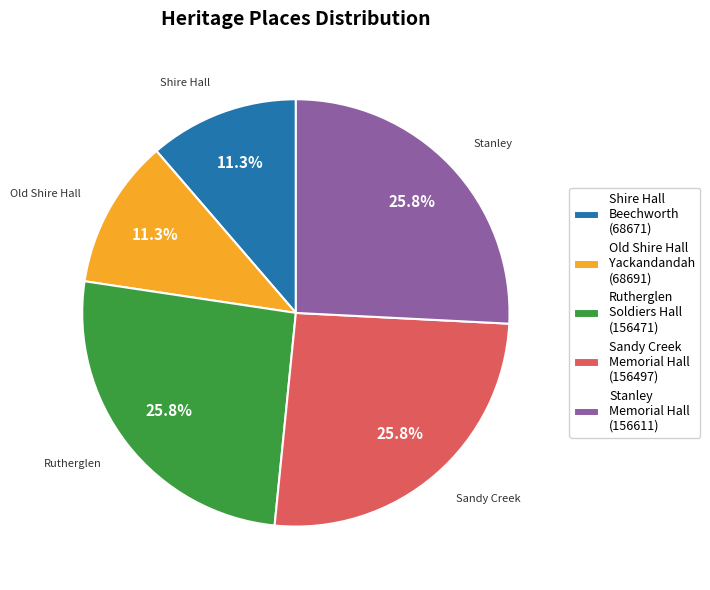

Is Stanley Memorial Hall (156611) the majority of the pie?

No